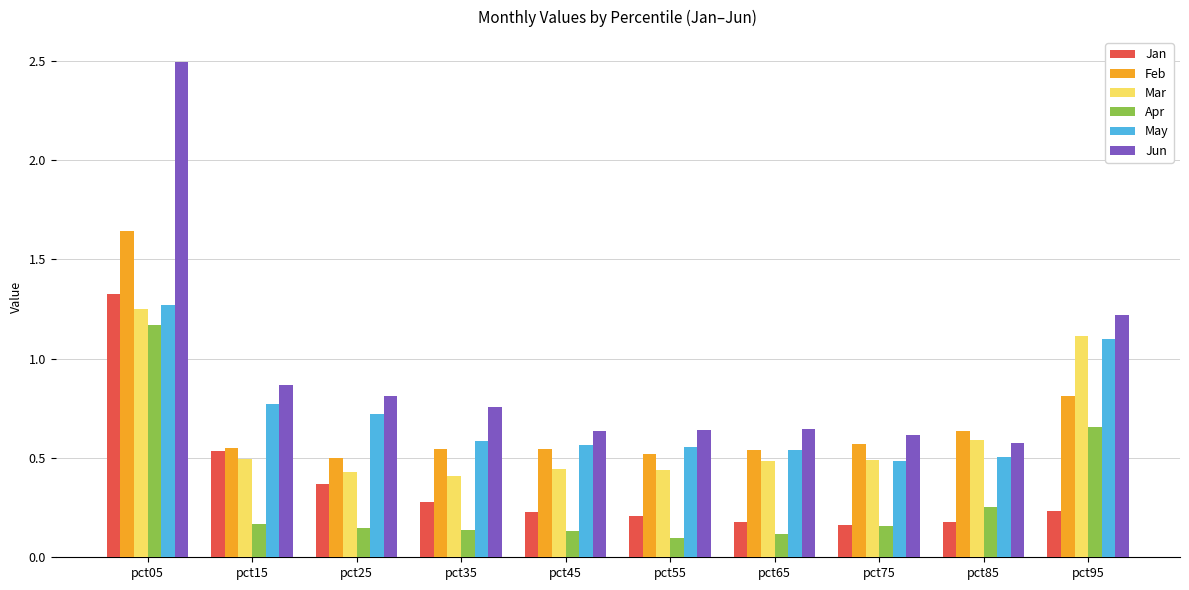

List the series in order of their peak value, lowest first.

Apr, Mar, May, Jan, Feb, Jun